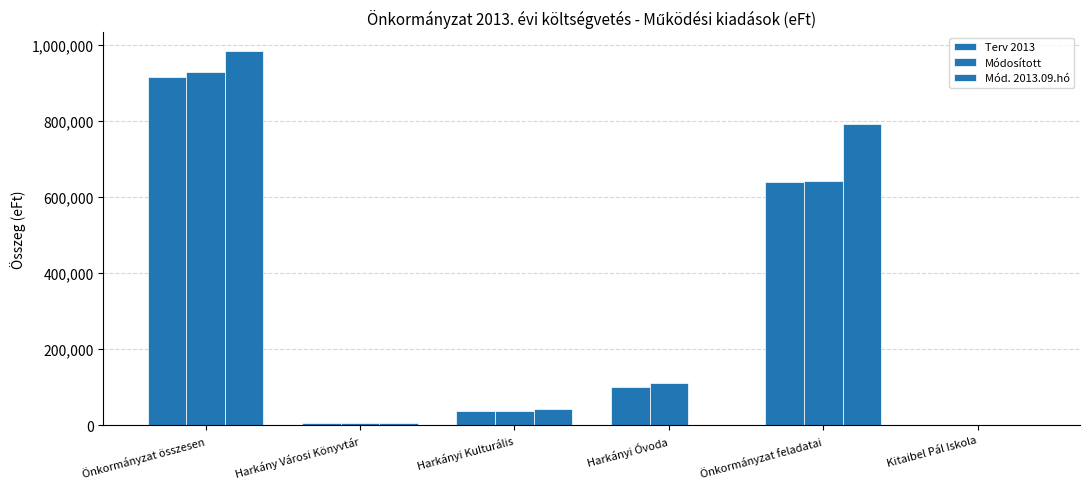

How many groups of bars are there?

6